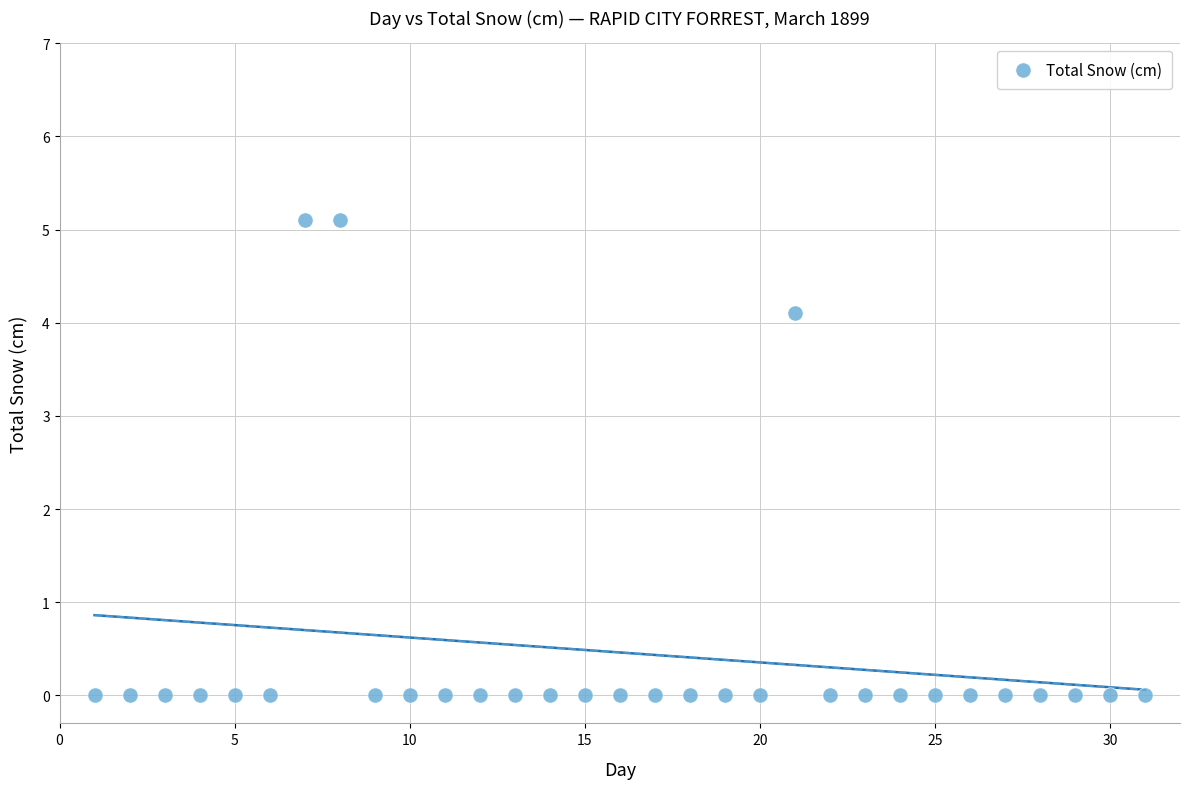

What is the range of X values (max minus min)?

30.0